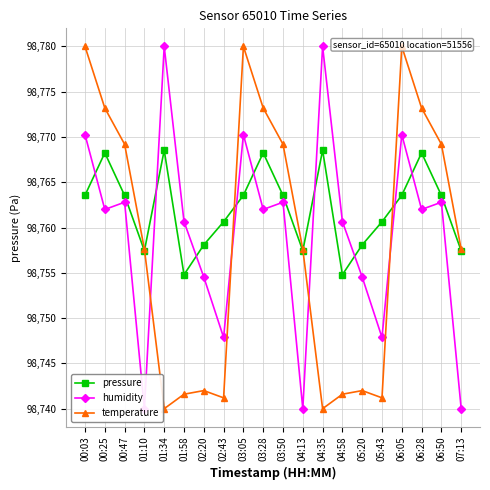

What is the total value across all series at 01:10?

296255.0